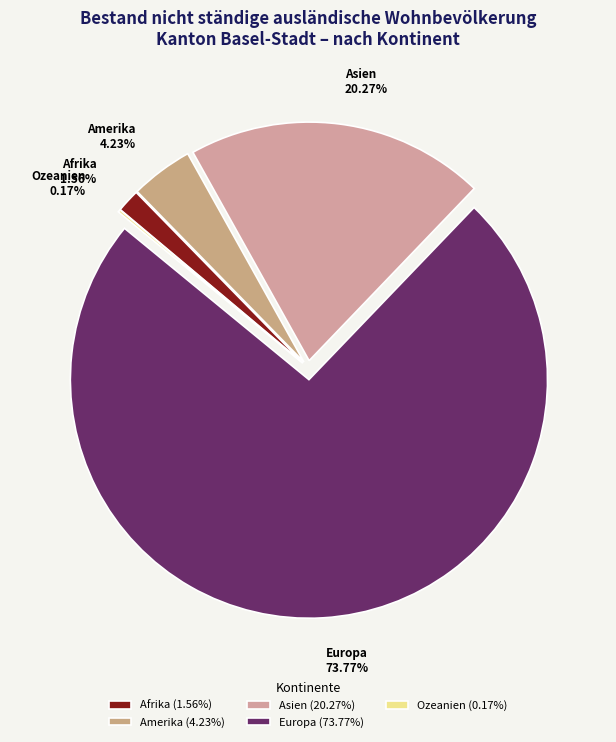

True or false: Afrika accounts for 13% of the total.

False